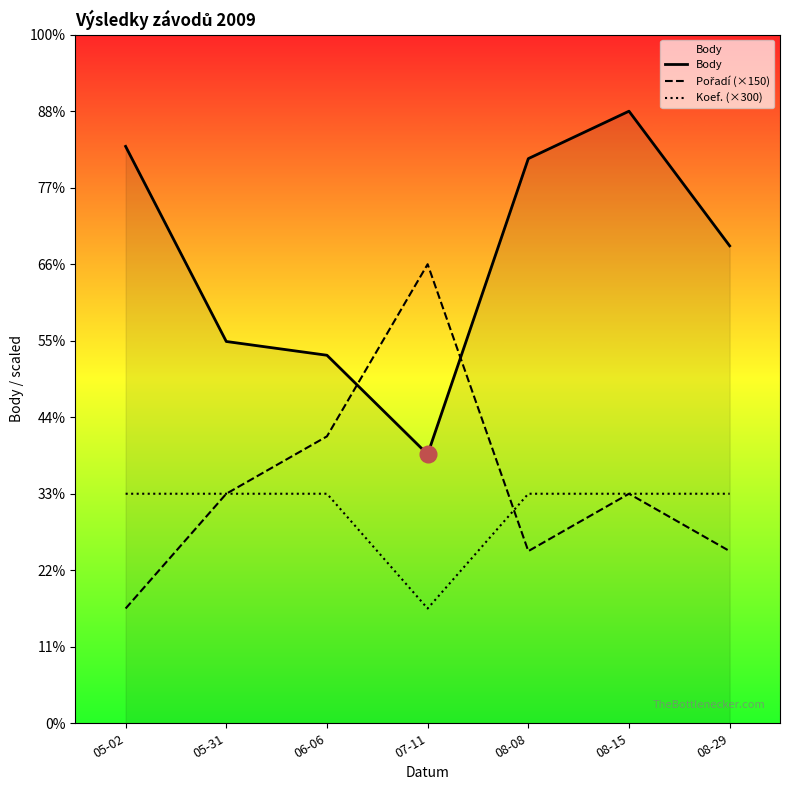

Reading right to left, list all the values displayed in this chart.

Body: 08-29=1248	08-15=1600	08-08=1476	07-11=703	06-06=962	05-31=998	05-02=1508
Pořadí (×150): 08-29=450	08-15=600	08-08=450	07-11=1200	06-06=750	05-31=600	05-02=300
Koef. (×300): 08-29=600	08-15=600	08-08=600	07-11=300	06-06=600	05-31=600	05-02=600